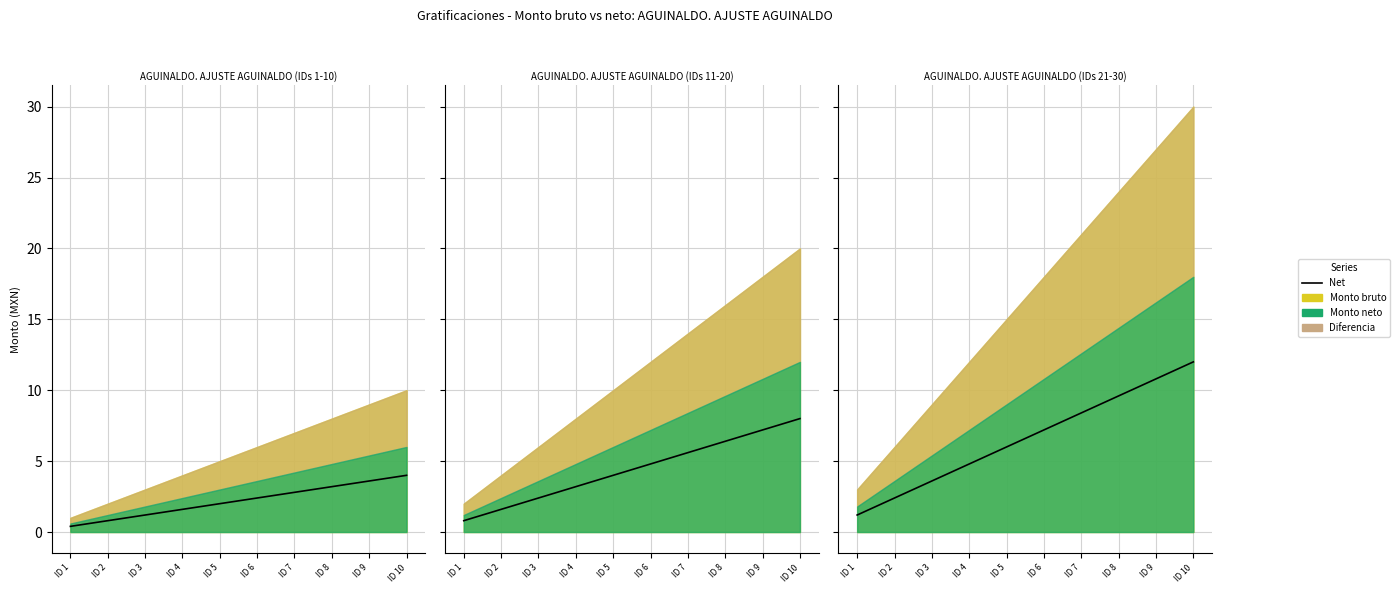

Which category has the highest value across all series?

ID 10